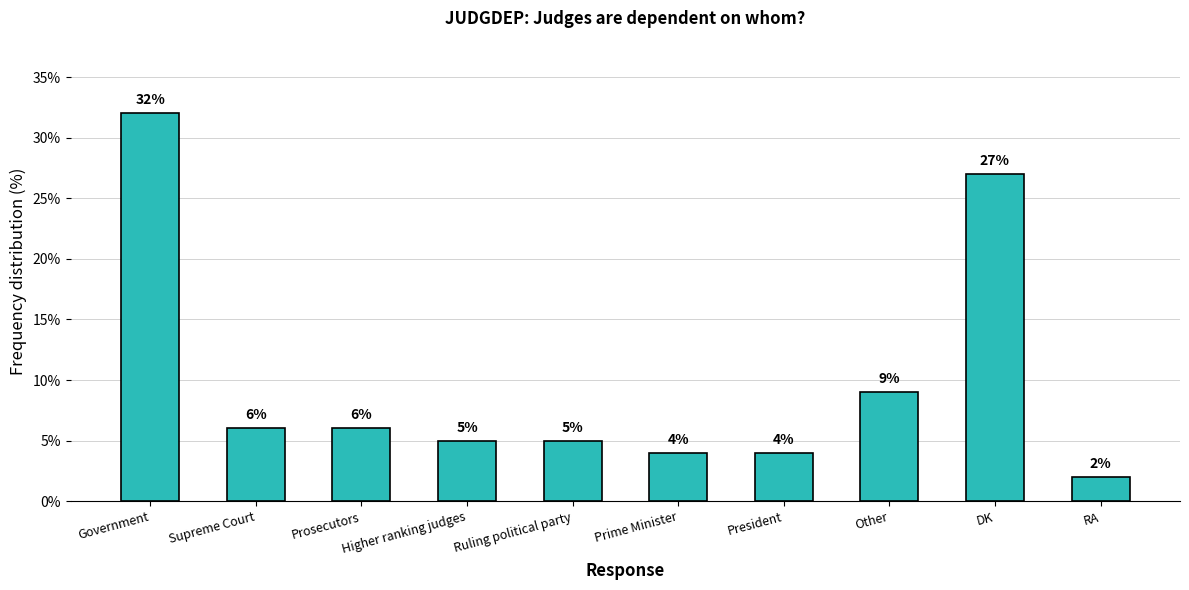

Does the chart contain any negative values?

No